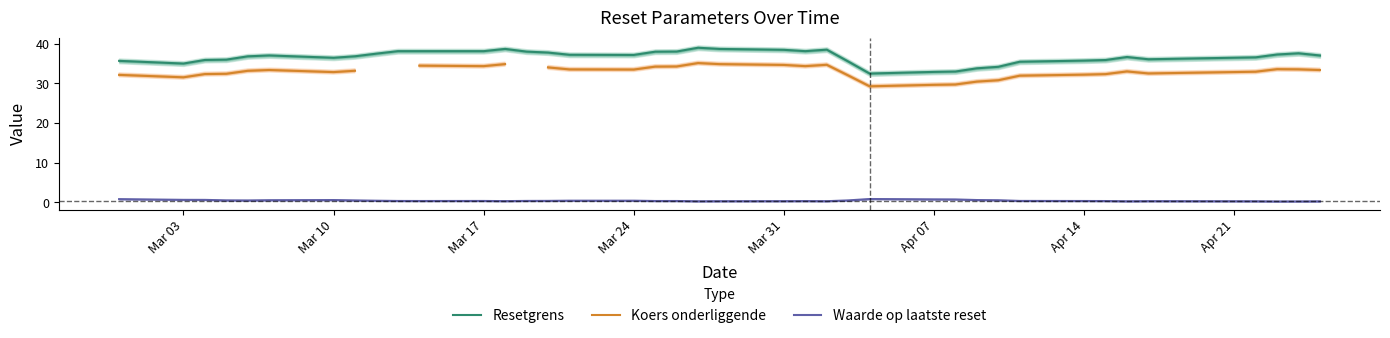

True or false: Resetgrens and Waarde op laatste reset cross at least once.

False